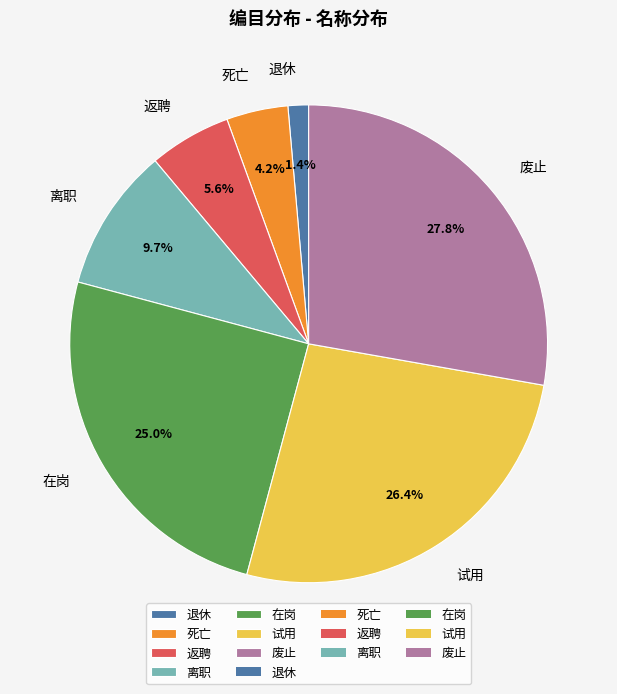

The 死亡 slice represents 4% of the pie. True or false?

True